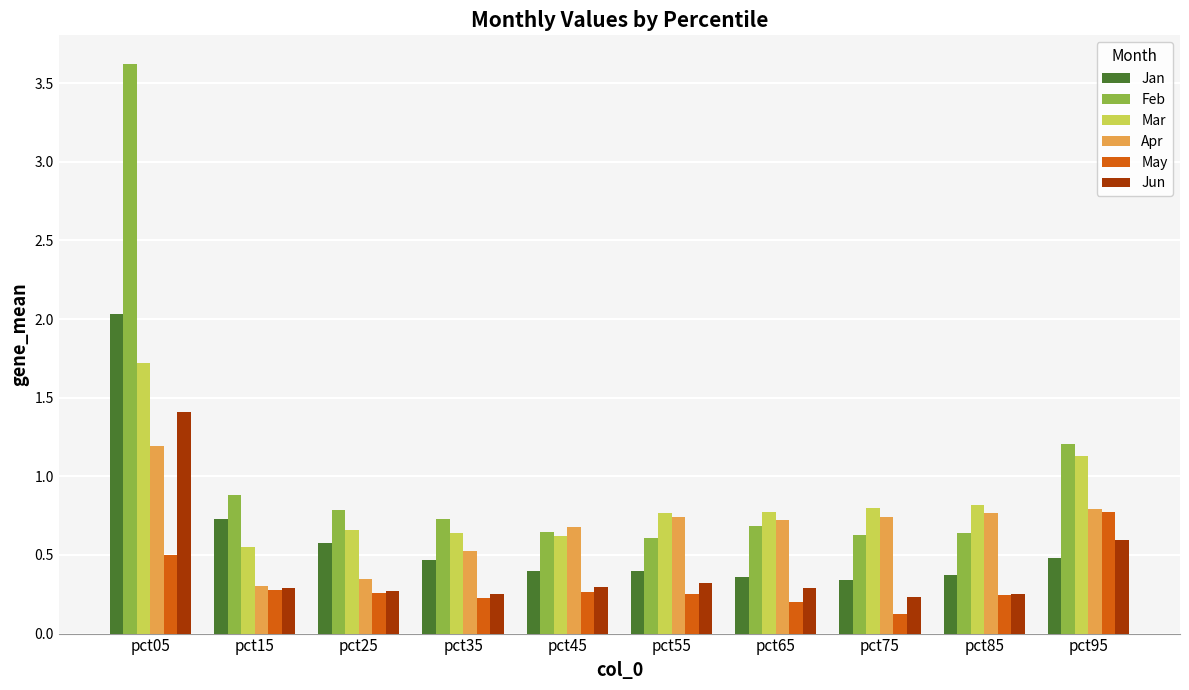

List the series in order of their peak value, highest first.

Feb, Jan, Mar, Jun, Apr, May